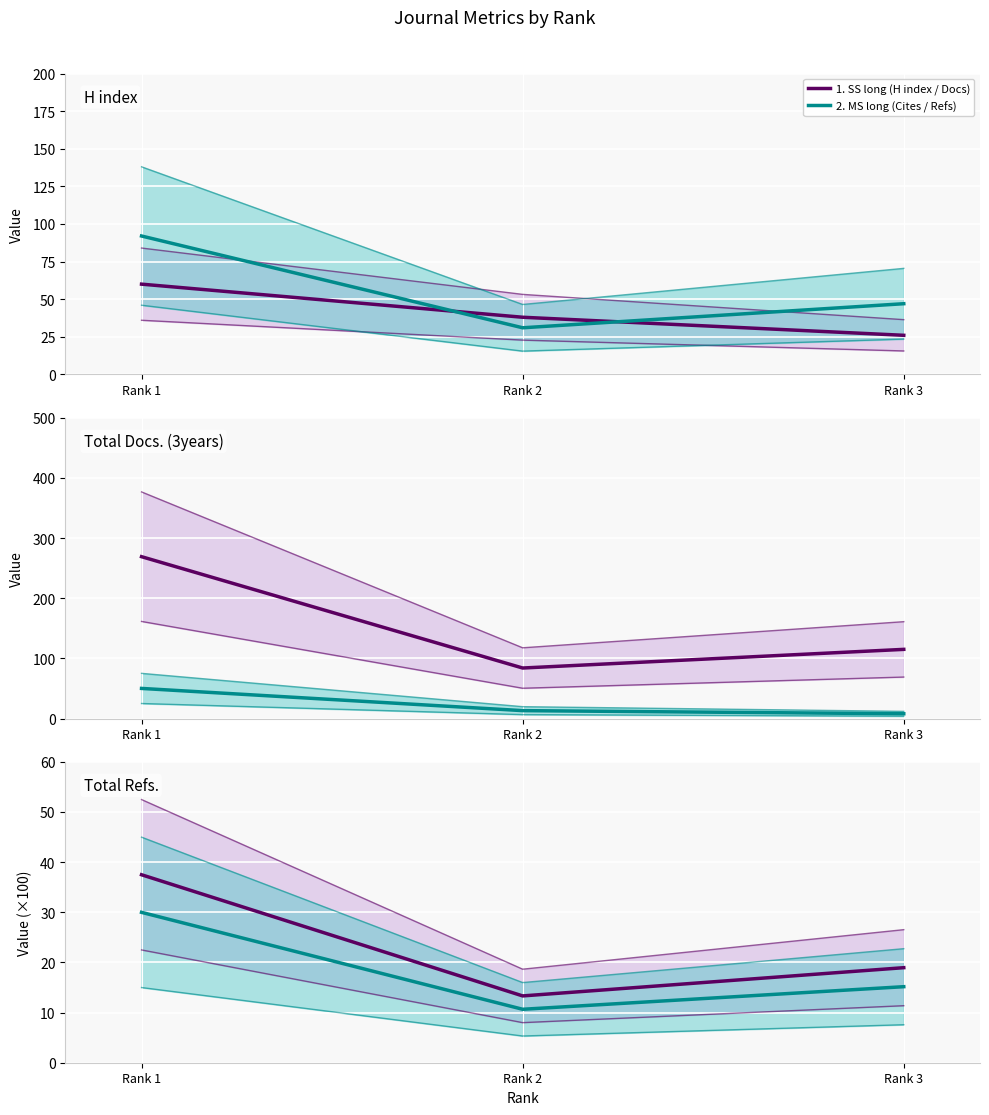

What is the difference between the 1. SS long (H index / Docs) values at Rank 3 and Rank 1?

18.5